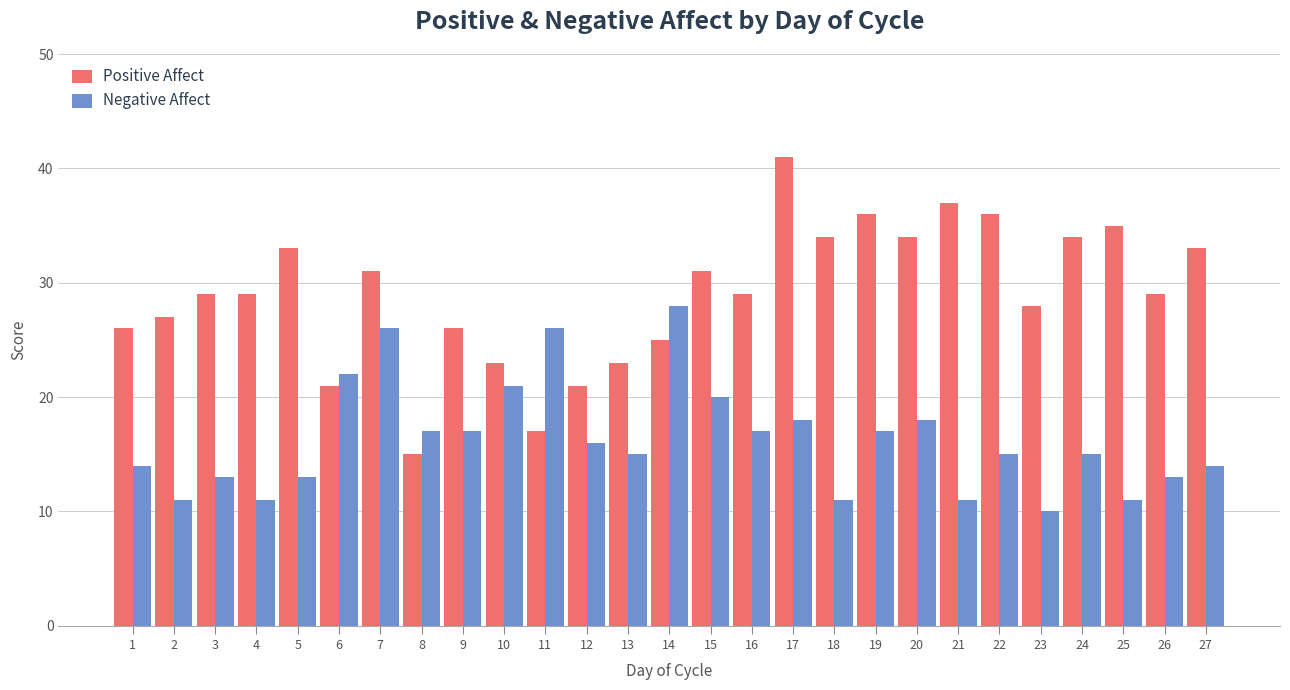

List the series in order of their overall mean, lowest first.

Negative Affect, Positive Affect